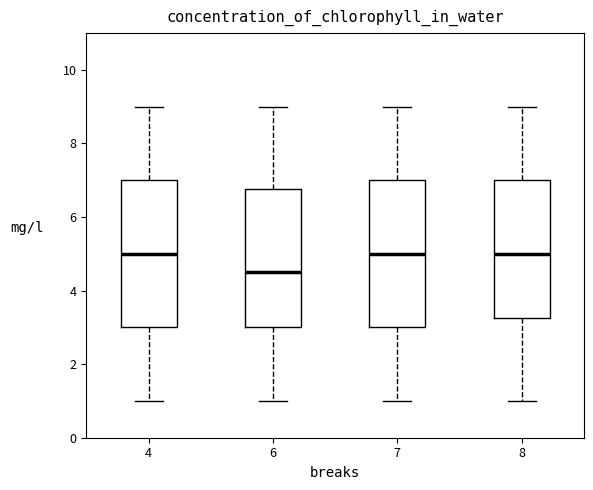

Reading left to right, transcribe this box plot: for each box, give where its median line is, the range the box spans, and where its two whiskers end, as read against the y-axis. The values are not printed on the chart, so give them approximately, as read against the axis.

4: median 5.0, box 3.0 to 7.0, whiskers 1.0 to 9.0
6: median 4.6, box 3.0 to 6.8, whiskers 1.0 to 9.0
7: median 5.0, box 3.0 to 7.0, whiskers 1.0 to 9.0
8: median 5.0, box 3.2 to 7.0, whiskers 1.0 to 9.0